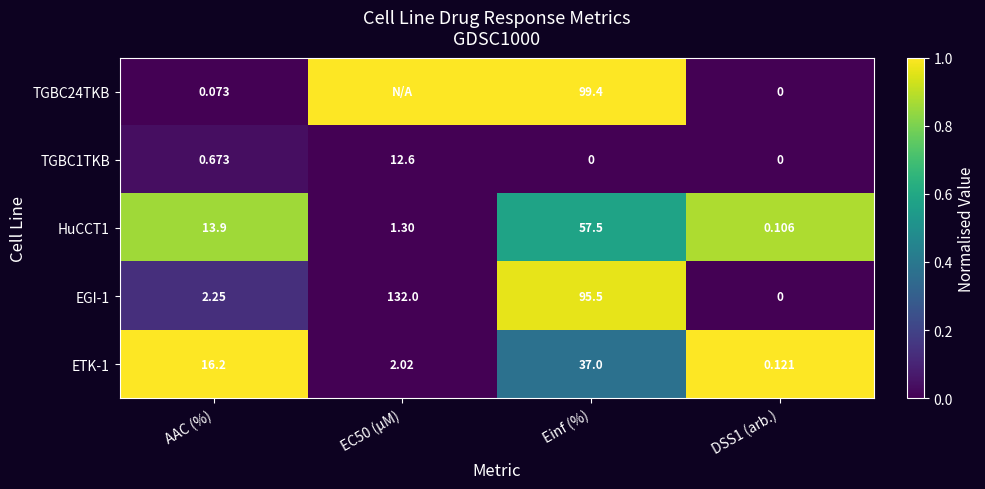

At which label does ETK-1 first exceed 16?

AAC (%)